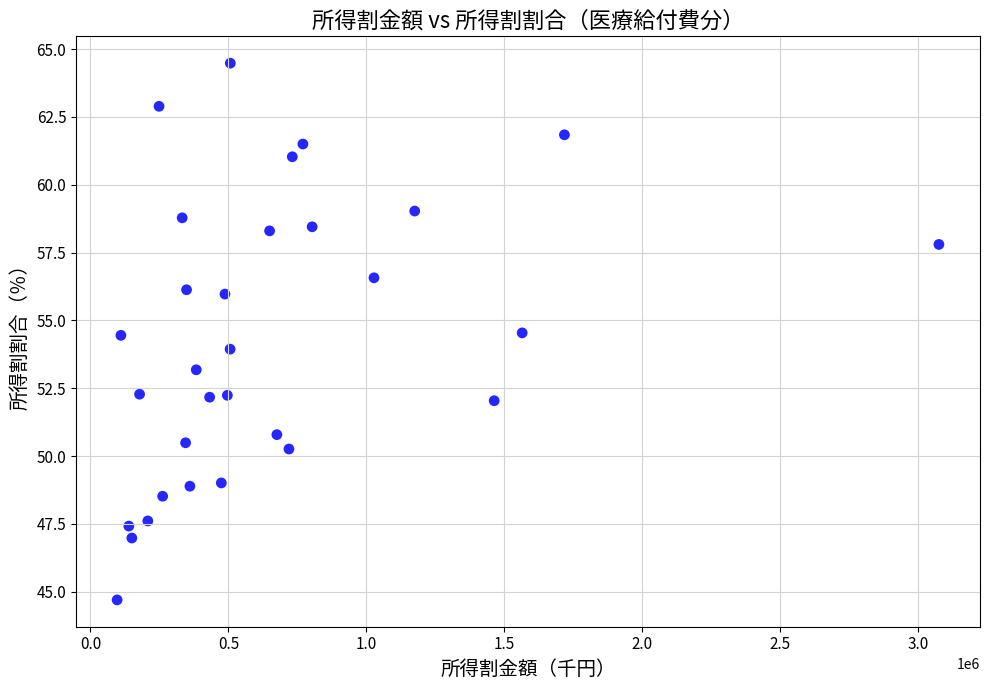

What is the range of X values (max minus min)?

2979180.0